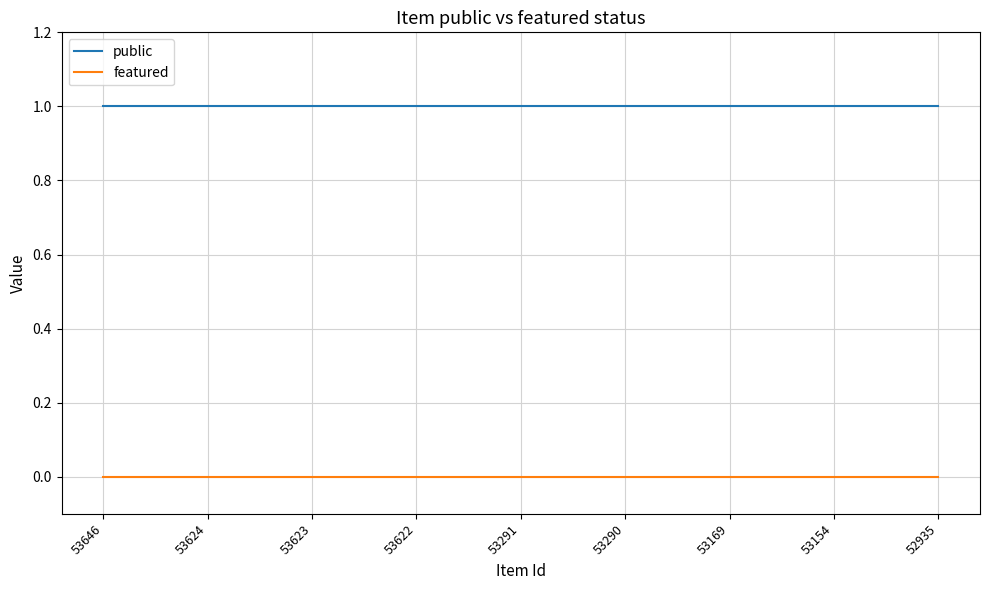

List the series in order of their peak value, highest first.

public, featured